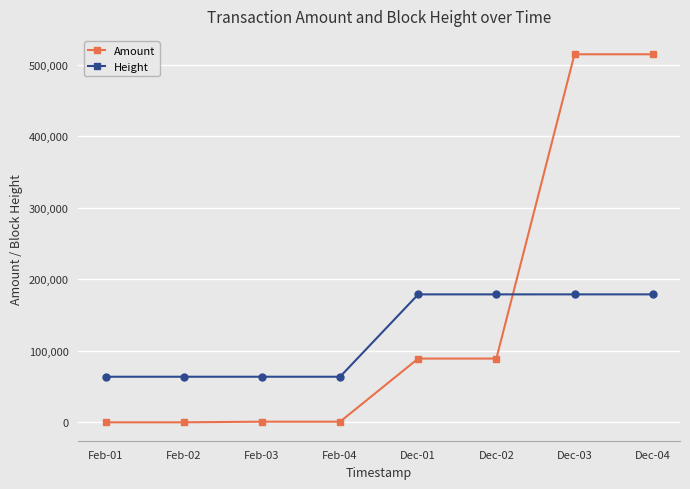

How many data points does each series have?

8